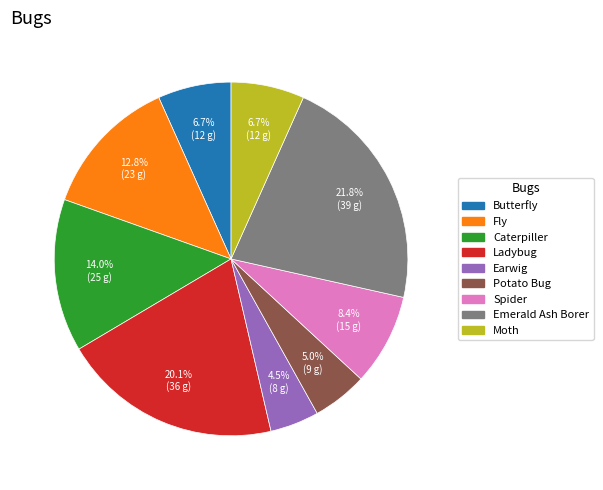

To the nearest percent, what portion does Potato Bug represent?

5%